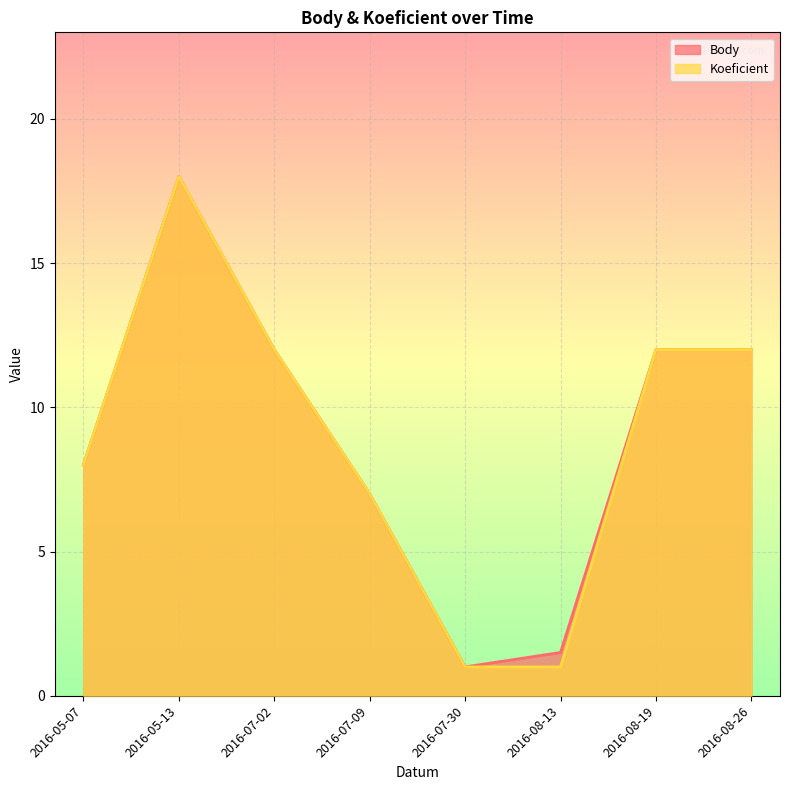

Where is Koeficient nearest to the value 9?

2016-05-07